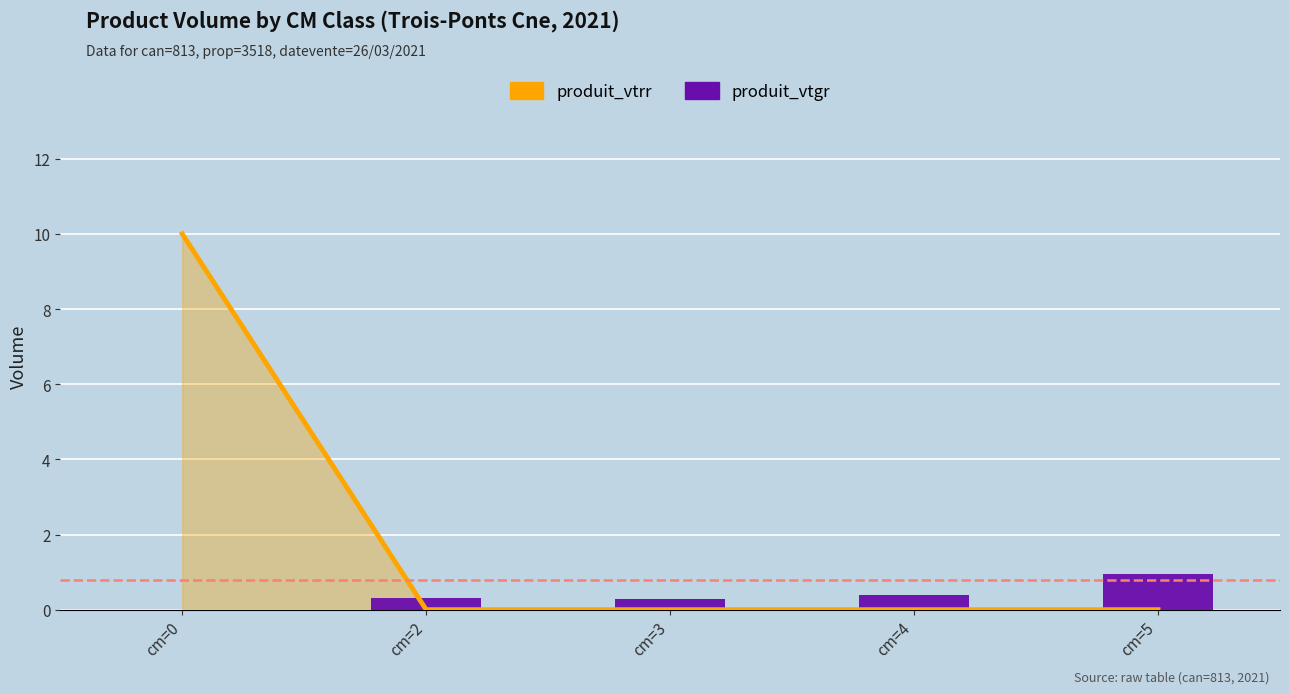

List the labels in order of value, largest first.

cm=5, cm=4, cm=2, cm=3, cm=0